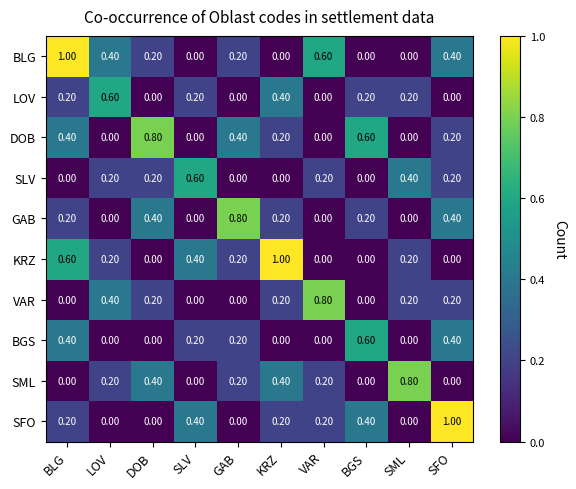

What is the difference between the second highest and second lowest values in the LOV series?

0.4